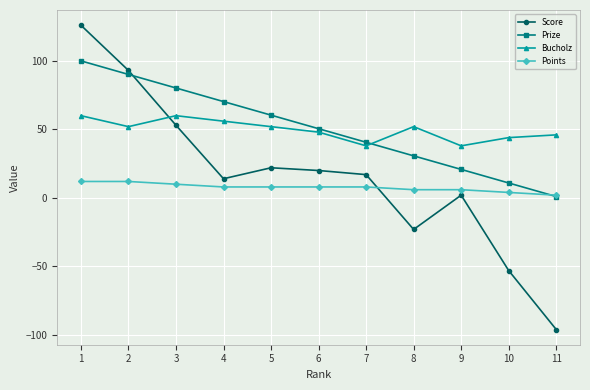

At 10, list the series in order from smallest to largest.

Score, Points, Prize, Bucholz